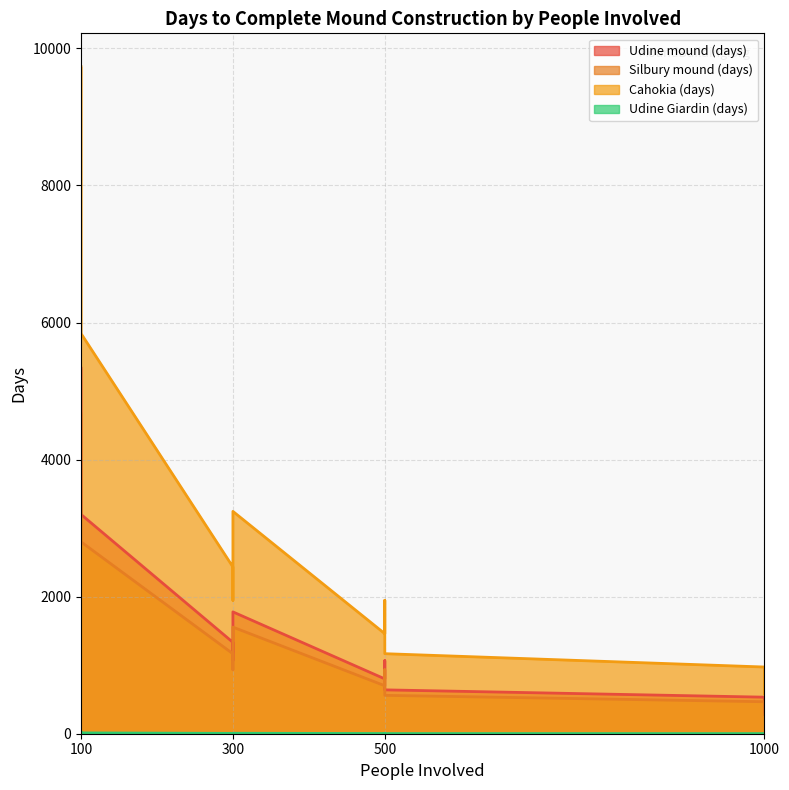

Which has a higher value, 100 or 300?

100